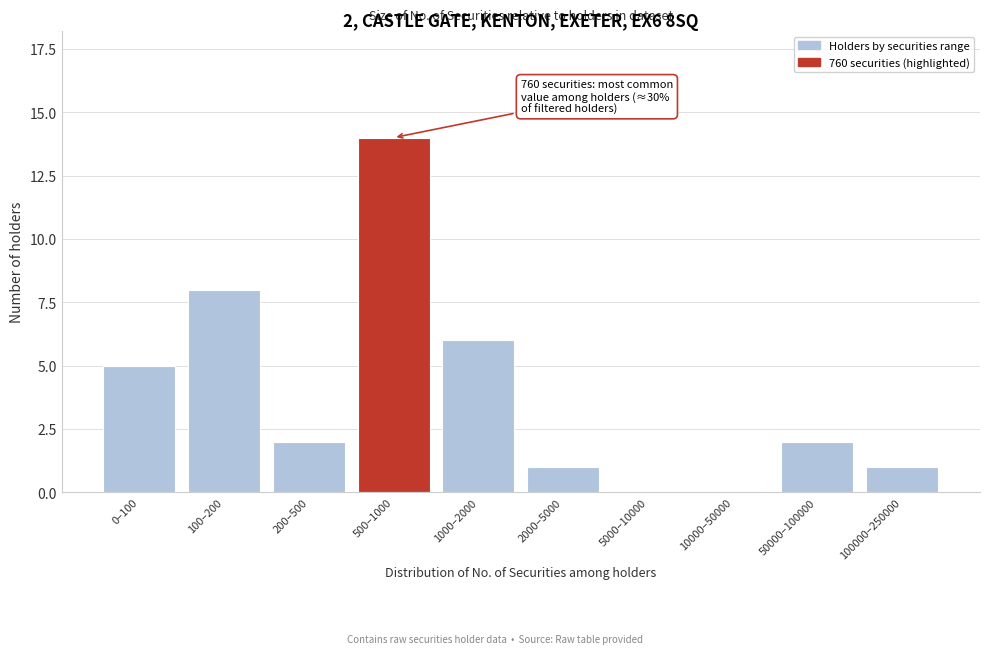

Reading right to left, extract all data points from this chart.

100000–250000=1	50000–100000=2	10000–50000=0	5000–10000=0	2000–5000=1	1000–2000=6	500–1000=14	200–500=2	100–200=8	0–100=5